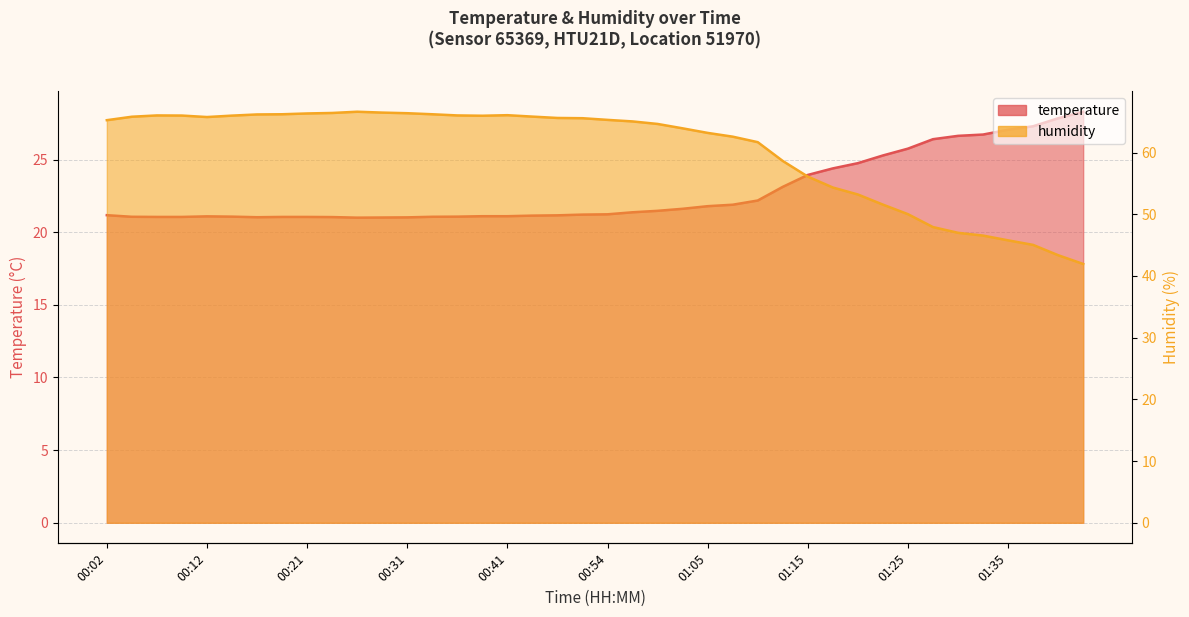

At which label is temperature closest to 24?

01:15